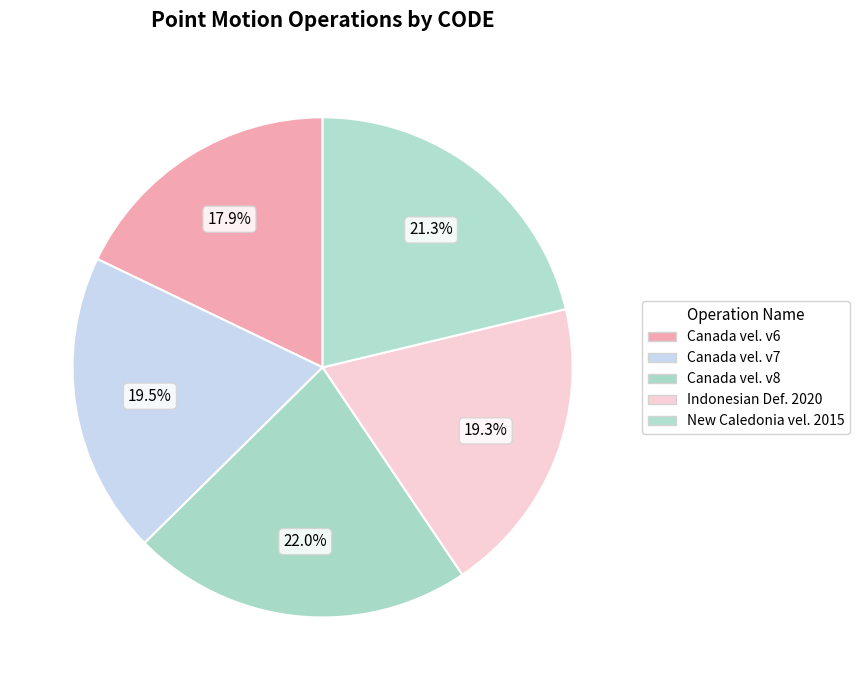

How many segments does this pie chart have?

5